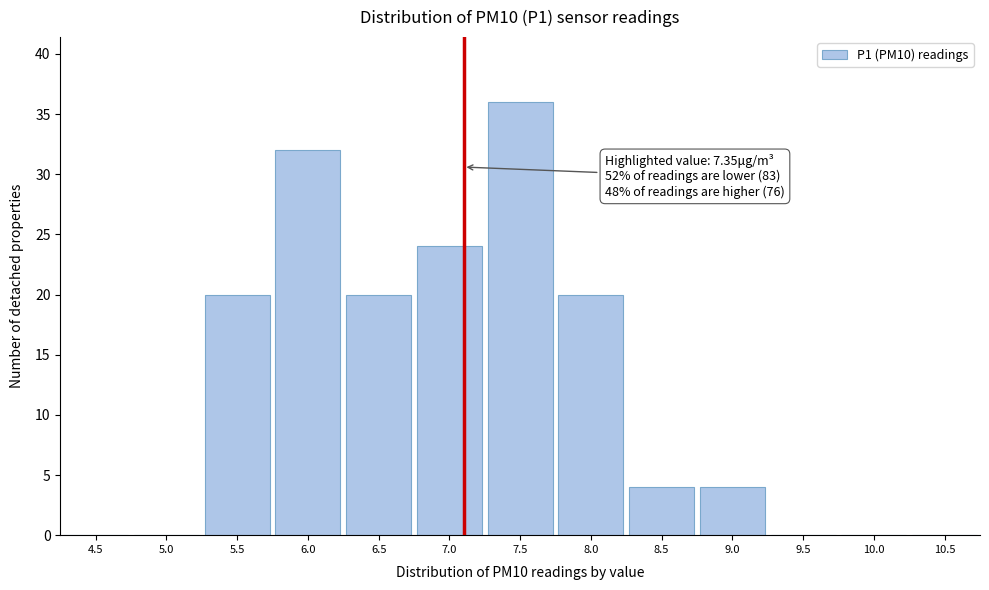

Reading left to right, list all the values displayed in this chart.

4.5=0	5.0=0	5.5=20	6.0=32	6.5=20	7.0=24	7.5=36	8.0=20	8.5=4	9.0=4	9.5=0	10.0=0	10.5=0